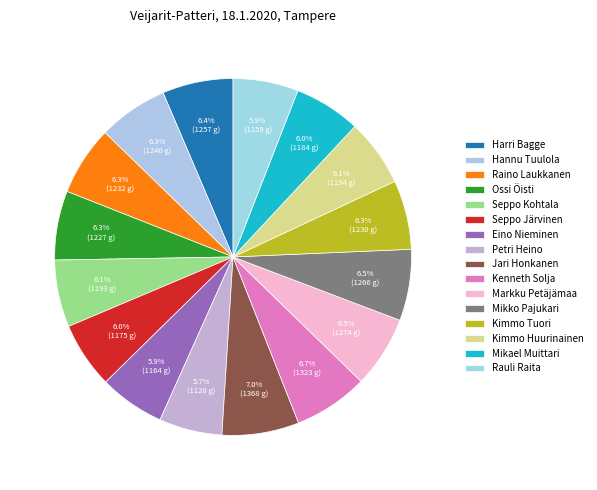

What is the smallest slice in the pie chart?

Petri Heino